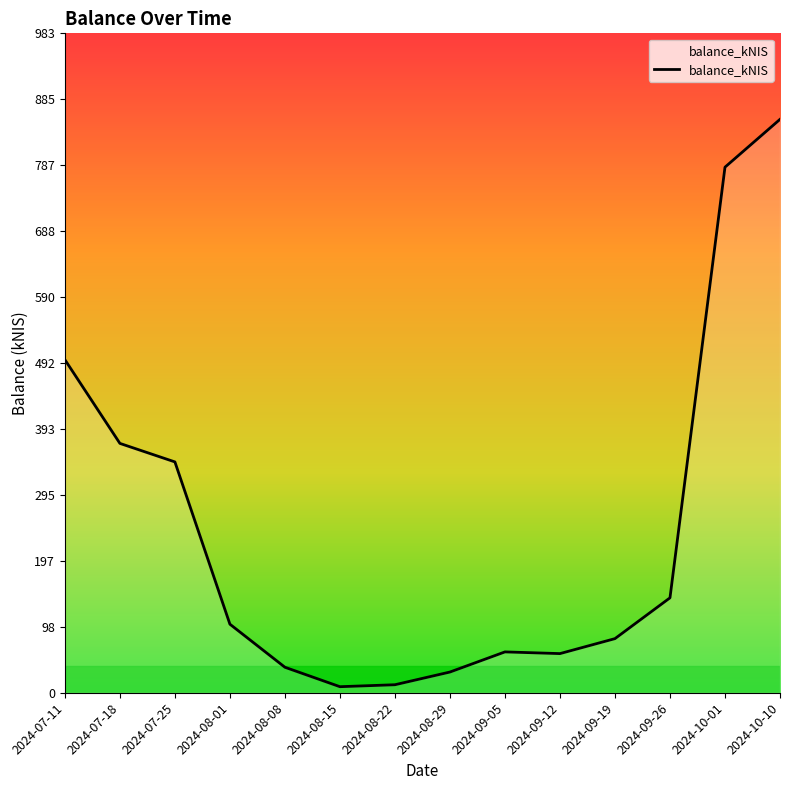

What is the ratio of the value at 2024-07-18 to the value at 2024-07-25?

1.1